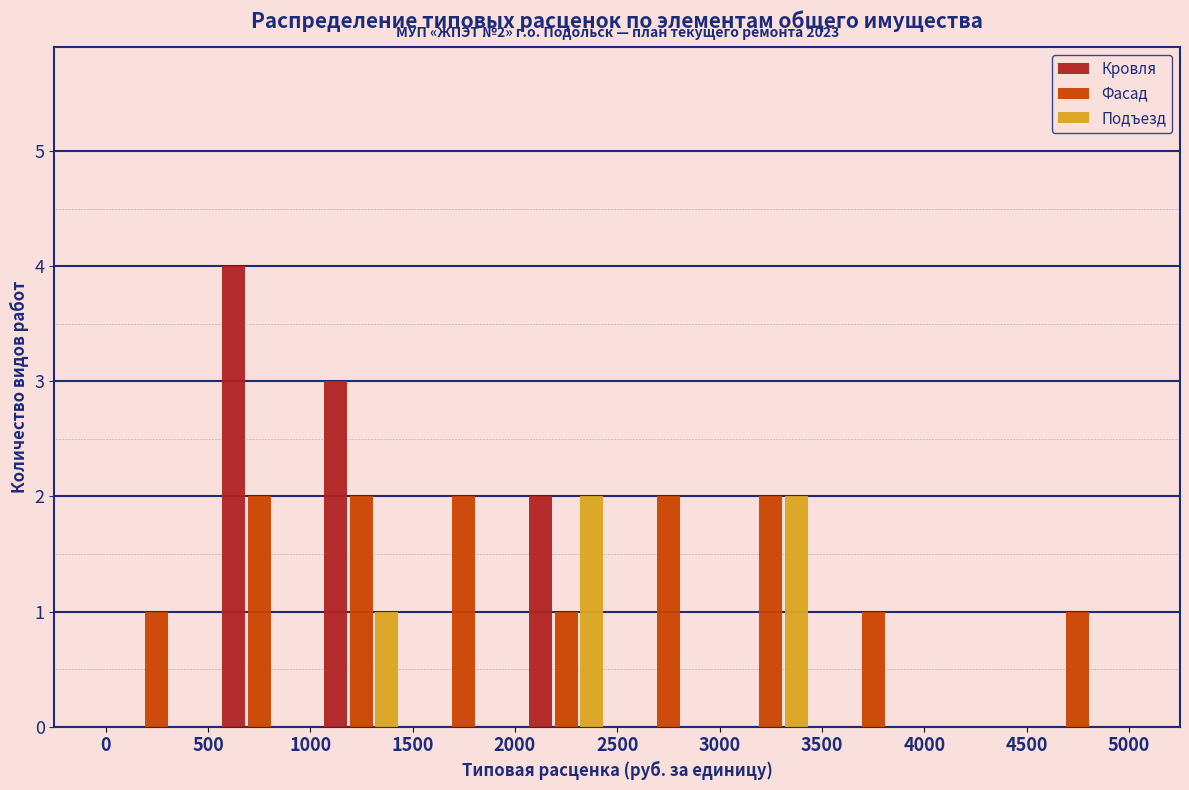

In the Кровля series, which range on the x-axis has the tallest bar?

500 to 1000